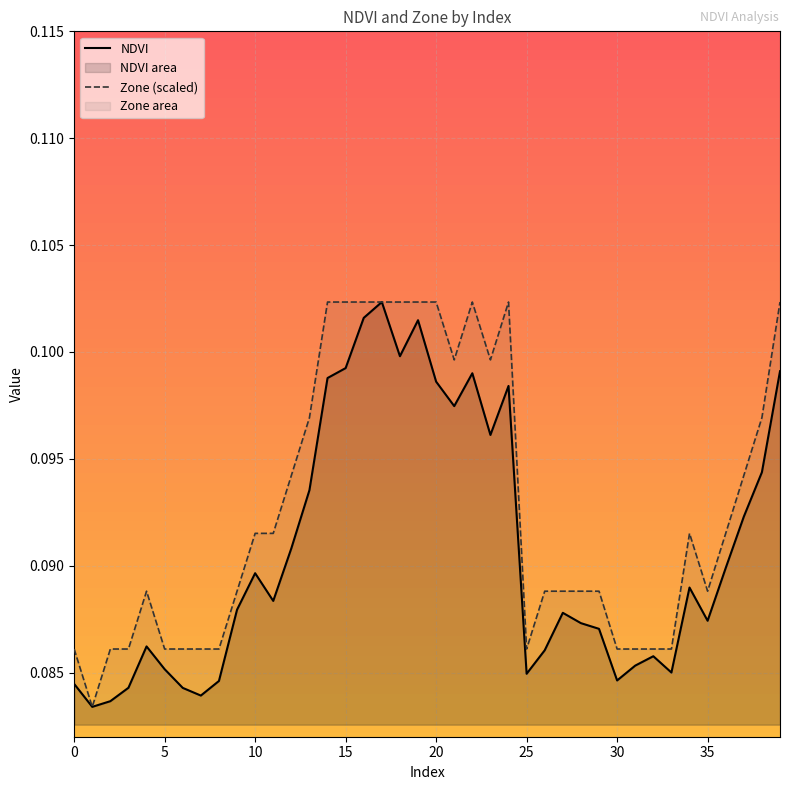

True or false: Zone has a value of 0.1 at 0.

False